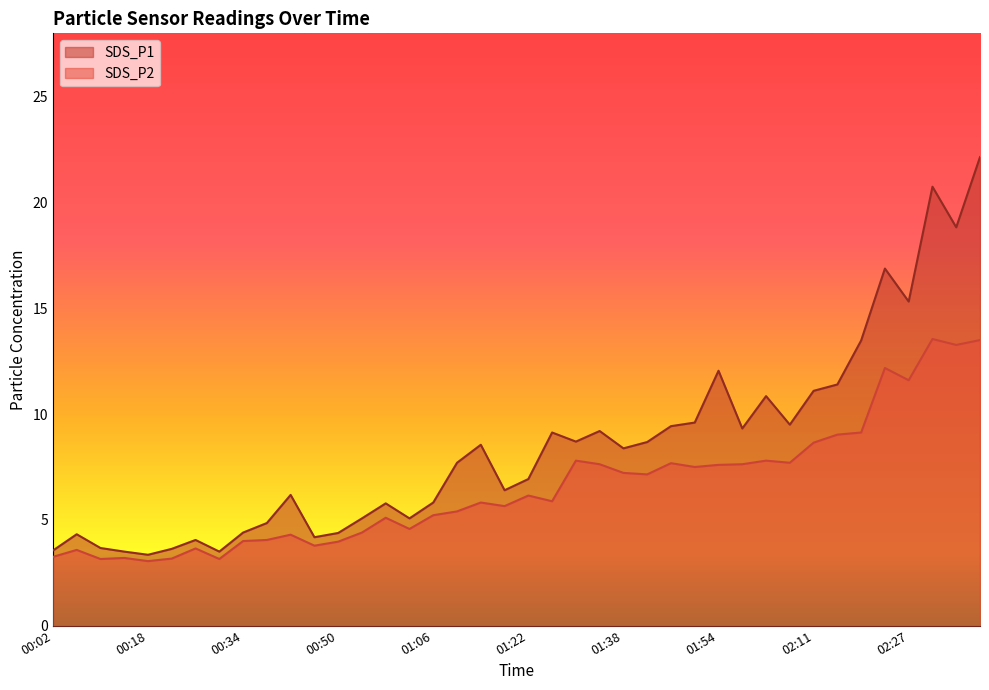

What is the value of the SDS_P2 point at the 39th from the left?

13.3